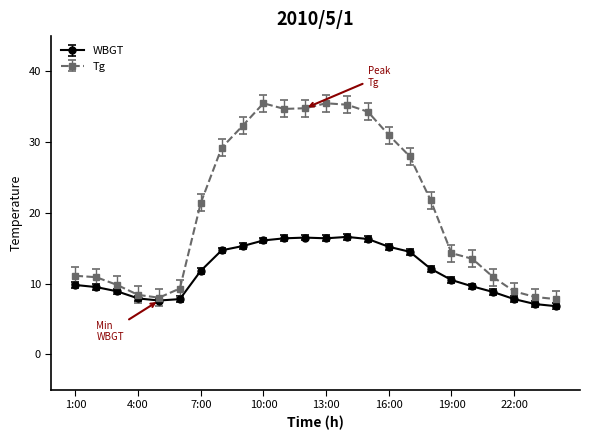

What is the value of the WBGT point at the 23rd from the left?

7.1